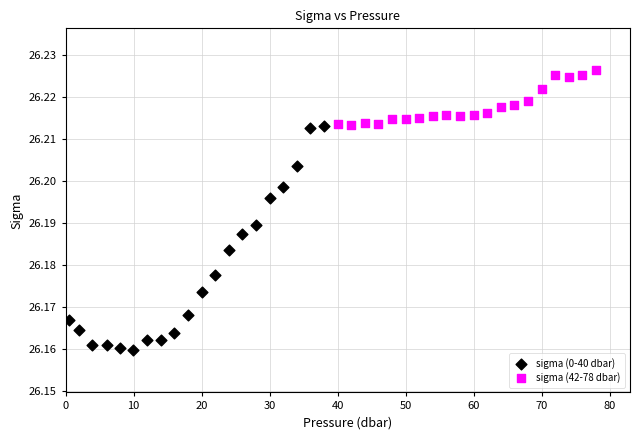

Which series reaches the minimum Y coordinate?

sigma (0-40 dbar)